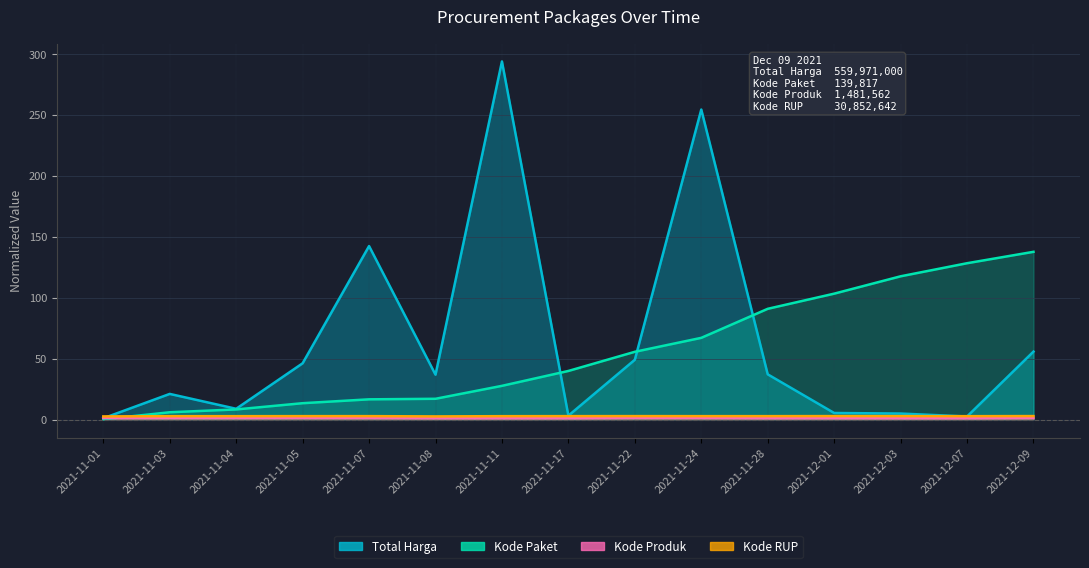

Reading right to left, extract all data points from this chart.

Total Harga: 2021-12-09=56.0	2021-12-07=2.7	2021-12-03=5.2	2021-12-01=5.6	2021-11-28=37.3	2021-11-24=254.6	2021-11-22=49.3	2021-11-17=3.4	2021-11-11=294.1	2021-11-08=37.1	2021-11-07=142.6	2021-11-05=46.4	2021-11-04=9.1	2021-11-03=21.3	2021-11-01=1.3
Kode Paket: 2021-12-09=137.9	2021-12-07=128.5	2021-12-03=117.8	2021-12-01=103.5	2021-11-28=91.1	2021-11-24=67.3	2021-11-22=55.8	2021-11-17=40.1	2021-11-11=27.9	2021-11-08=17.3	2021-11-07=16.8	2021-11-05=13.7	2021-11-04=8.5	2021-11-03=6.2	2021-11-01=0.5
Kode Produk: 2021-12-09=1.5	2021-12-07=1.3	2021-12-03=1.3	2021-12-01=1.4	2021-11-28=1.3	2021-11-24=1.5	2021-11-22=1.5	2021-11-17=1.3	2021-11-11=1.3	2021-11-08=1.3	2021-11-07=1.5	2021-11-05=1.5	2021-11-04=1.5	2021-11-03=1.5	2021-11-01=1.5
Kode RUP: 2021-12-09=3.1	2021-12-07=3.0	2021-12-03=3.1	2021-12-01=3.1	2021-11-28=3.0	2021-11-24=3.0	2021-11-22=3.1	2021-11-17=3.0	2021-11-11=3.0	2021-11-08=2.8	2021-11-07=3.0	2021-11-05=3.0	2021-11-04=3.0	2021-11-03=3.0	2021-11-01=2.8